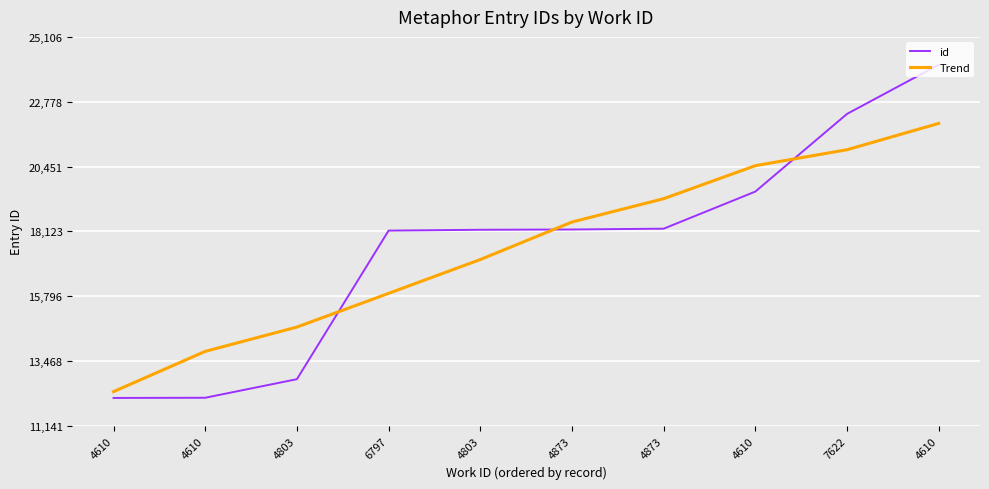

Does the chart display data point markers on the line(s)?

No